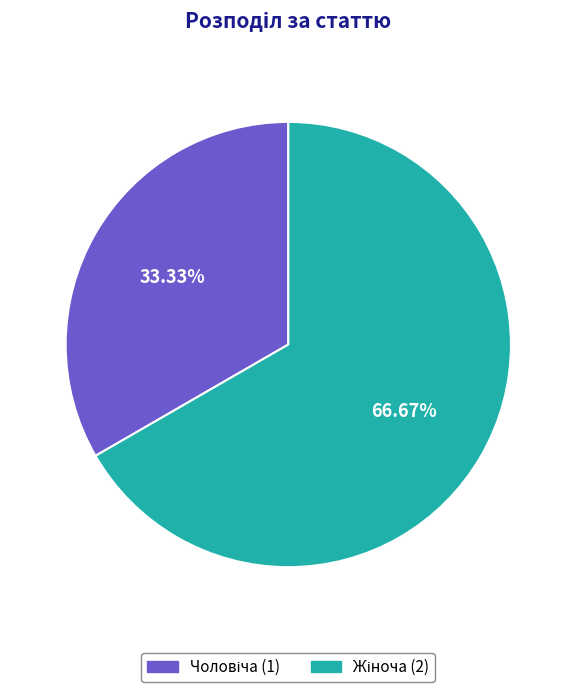

Is there any slice that represents more than half of the pie?

Yes